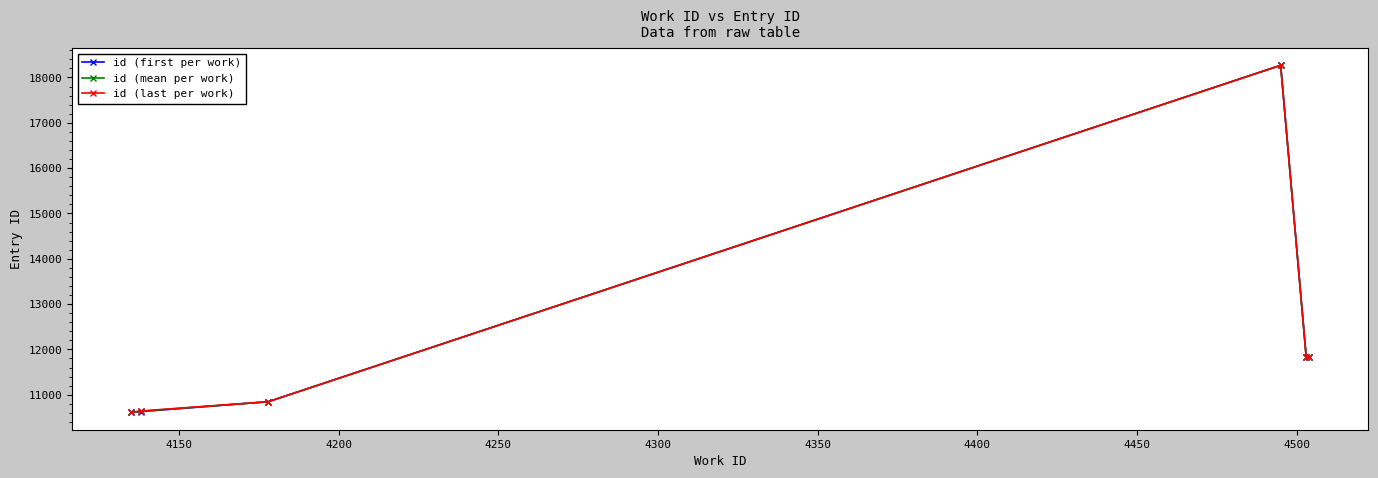

What is the smallest value displayed?

10611.0